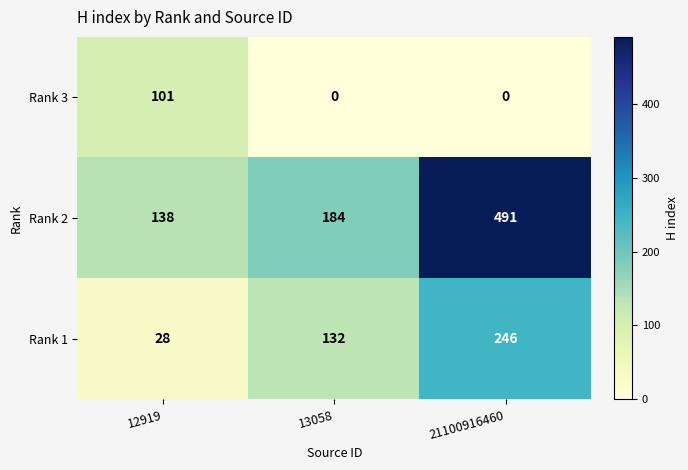

Reading right to left, list all the values displayed in this chart.

Rank 3: 0	0	101
Rank 2: 491	184	138
Rank 1: 246	132	28